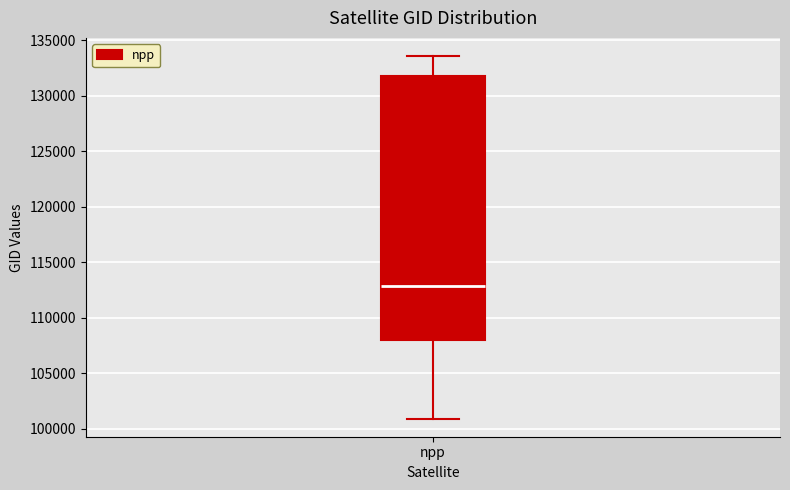

Read this box plot against the y-axis: the position of the median line, the range covered by the box, and the ends of both whiskers. The values are not printed on the chart, so give them approximately, as read against the axis.

median 113000, box 108000 to 132000, whiskers 101000 to 133500